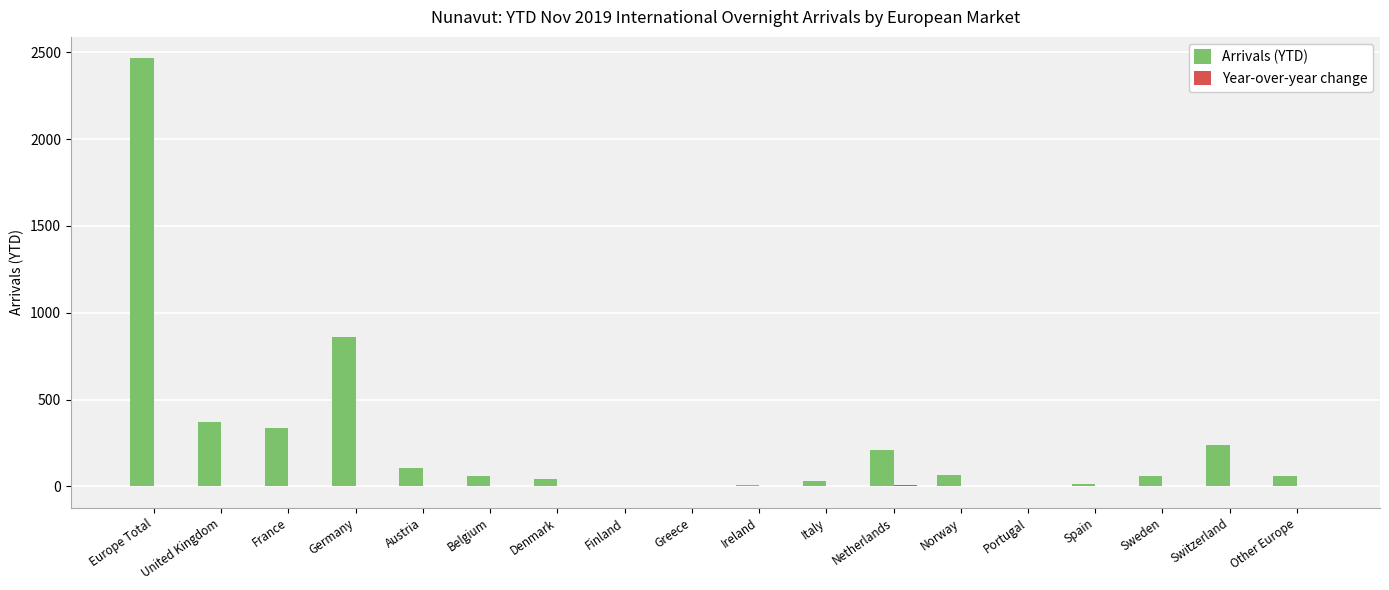

At which label does Arrivals (YTD) reach its peak?

Europe Total